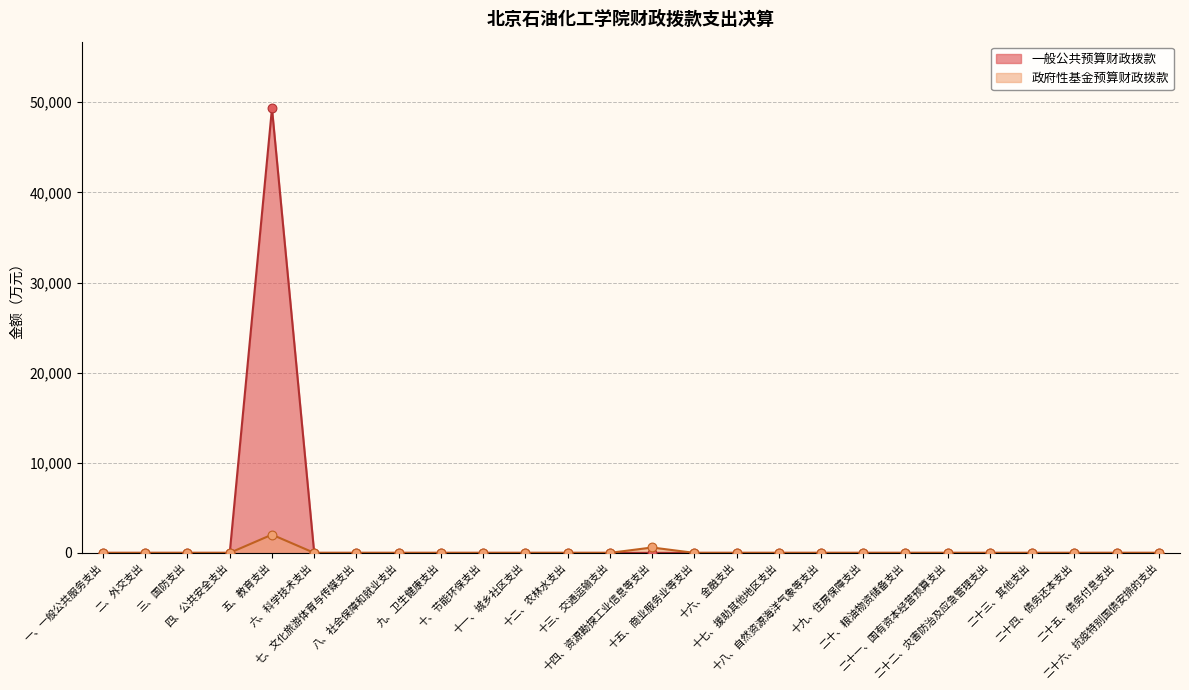

What are all the series names shown in the legend?

一般公共预算财政拨款, 政府性基金预算财政拨款